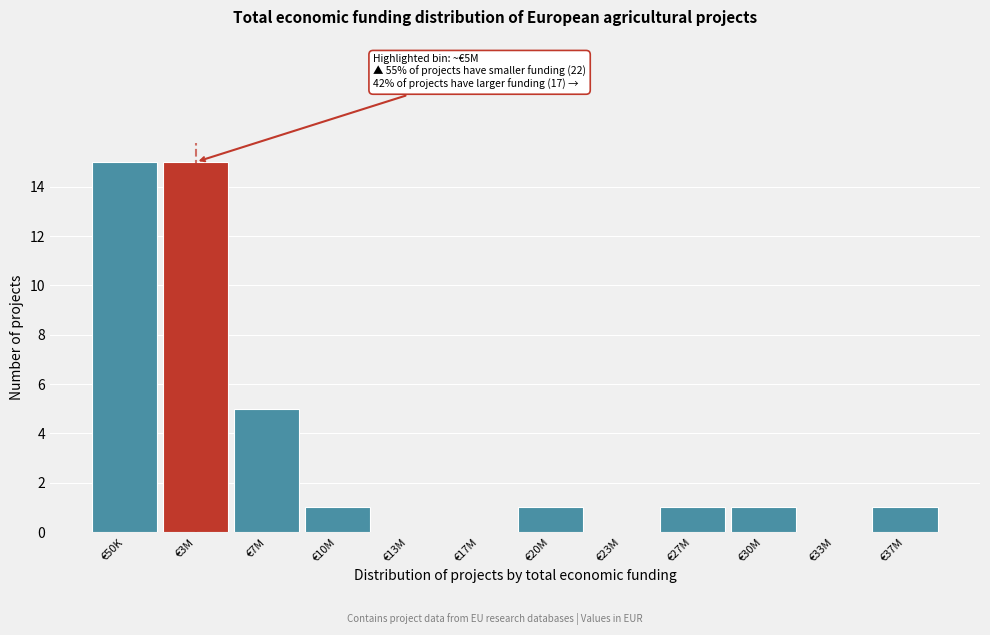

Reading left to right, extract all data points from this chart.

€50K=15	€3M=15	€7M=5	€10M=1	€13M=0	€17M=0	€20M=1	€23M=0	€27M=1	€30M=1	€33M=0	€37M=1